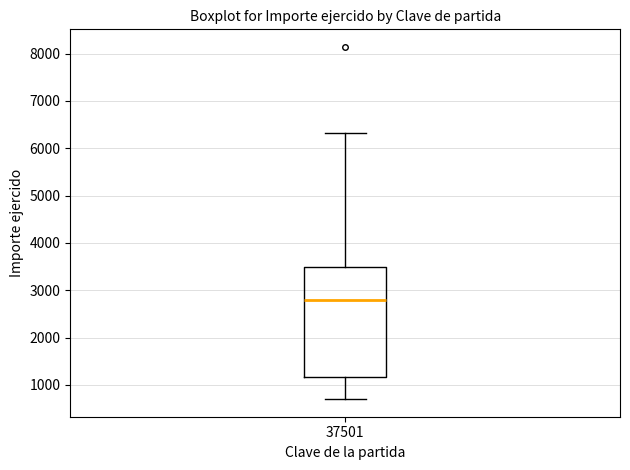

Where does the median line of the box at x = 37501 sit on the y-axis? The values are not printed on the chart, so give them approximately, as read against the axis.

2800